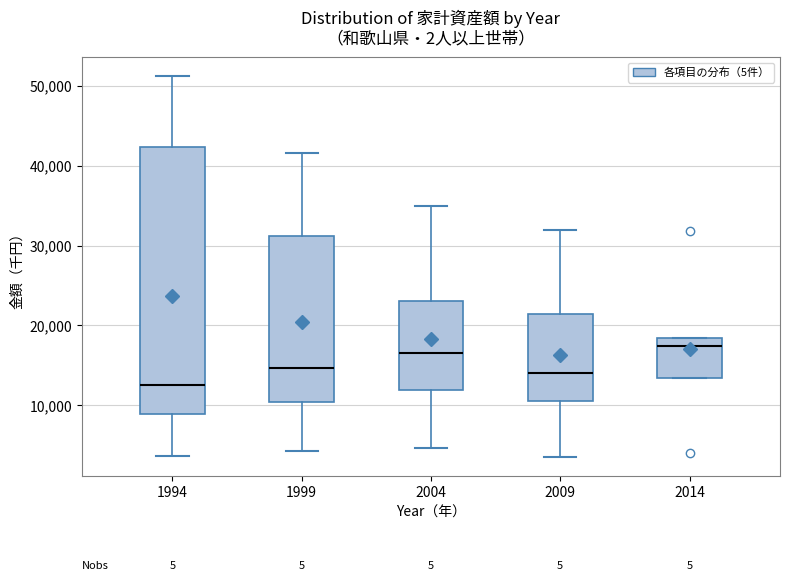

Where does the upper whisker of the box at x = 1999 end on the y-axis? The values are not printed on the chart, so give them approximately, as read against the axis.

42000